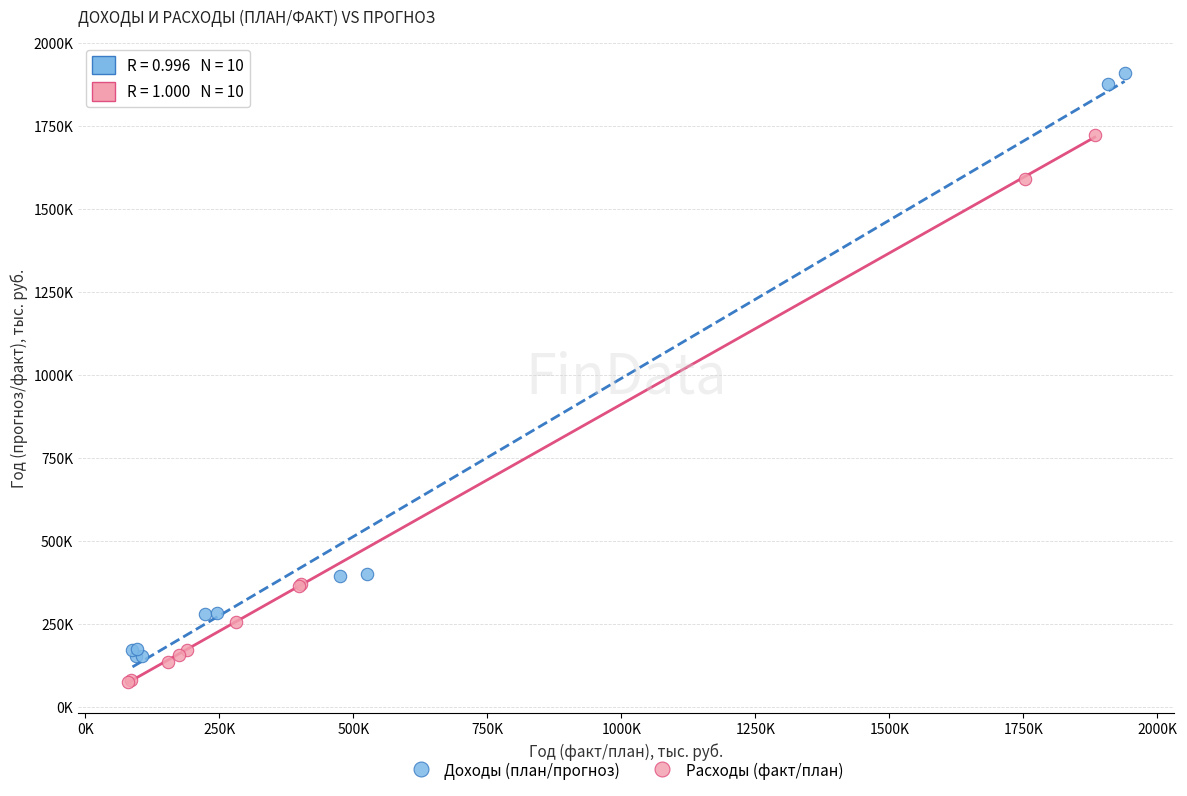

Which series contains the lowest Y value?

Расходы (факт/план)